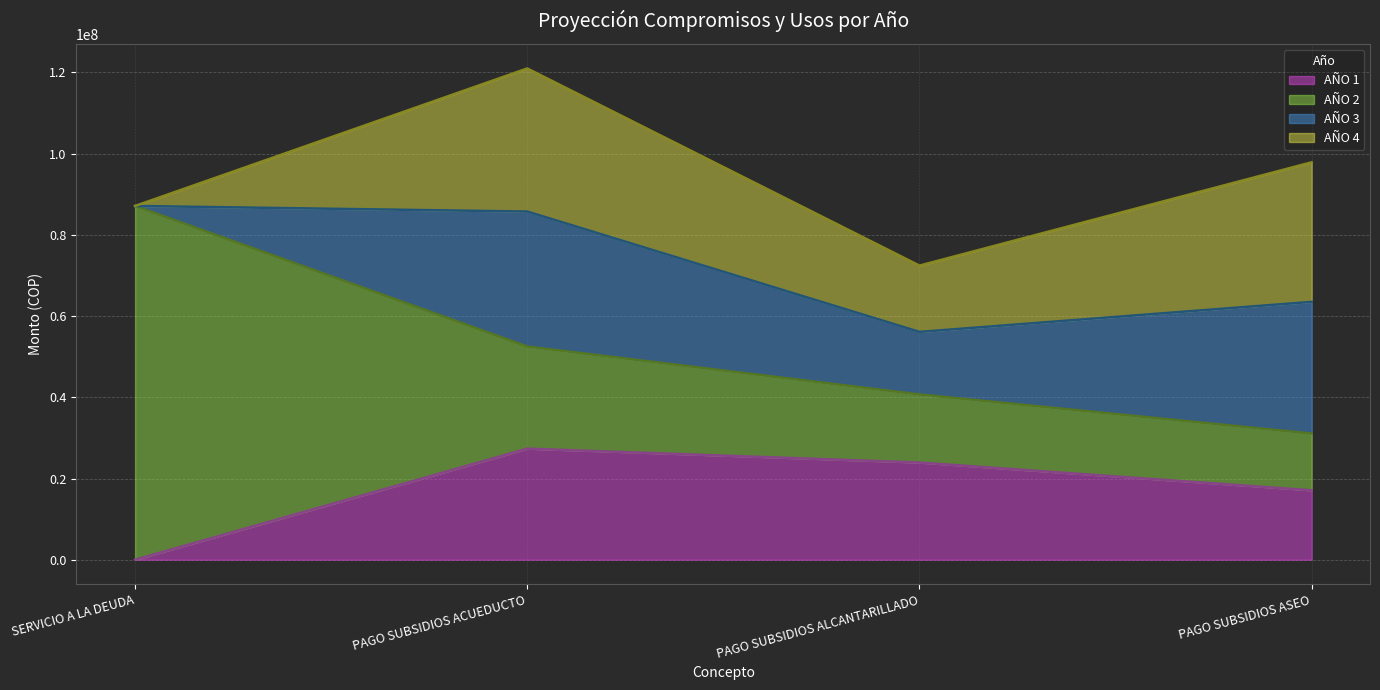

List the labels in order of AÑO 4 value, largest first.

PAGO SUBSIDIOS ACUEDUCTO, PAGO SUBSIDIOS ASEO, PAGO SUBSIDIOS ALCANTARILLADO, SERVICIO A LA DEUDA